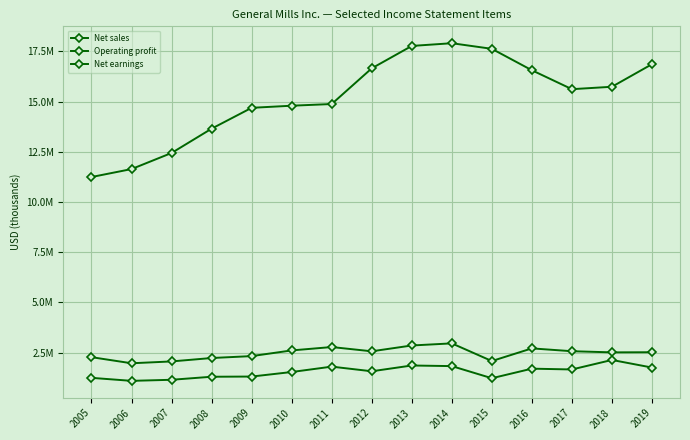

Does the chart have visible grid lines?

Yes